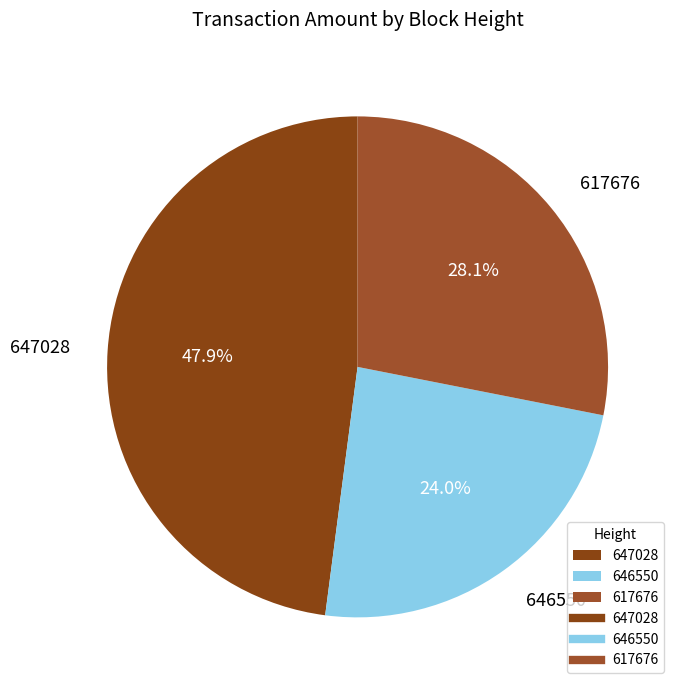

To the nearest percent, what percentage of the pie is 646550?

24%